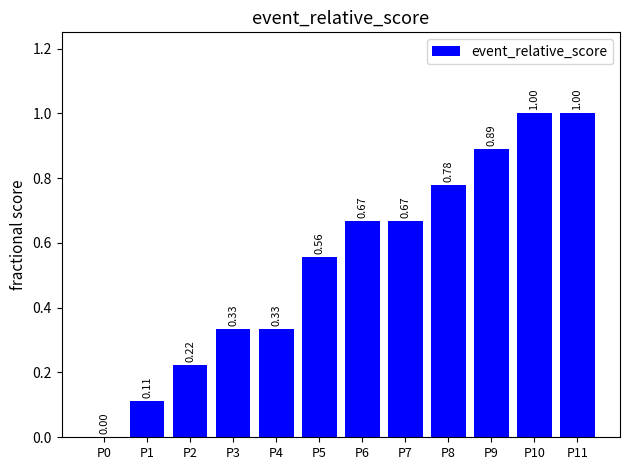

What is the change in value from P2 to P5?

+0.3